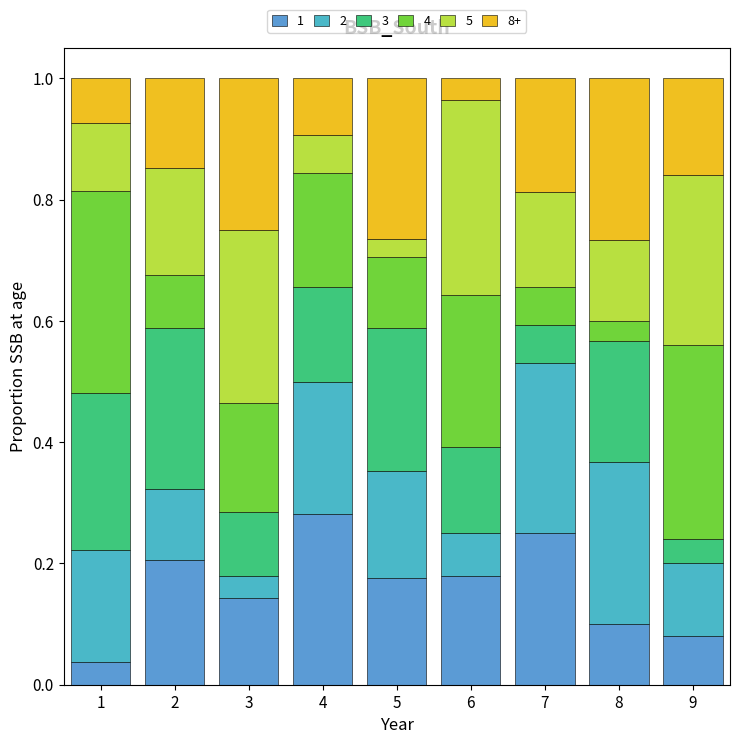

Are the bars grouped side by side (vs. stacked)?

No